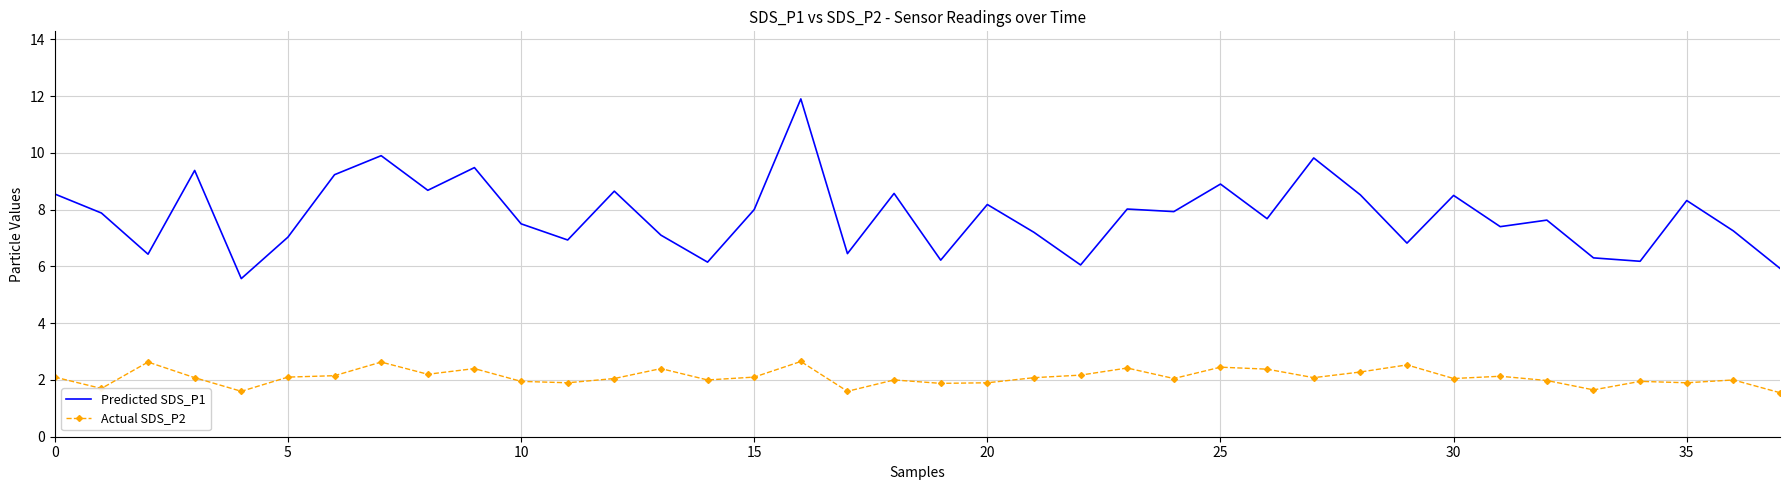

List the series in order of their overall mean, lowest first.

Actual SDS_P2, Predicted SDS_P1